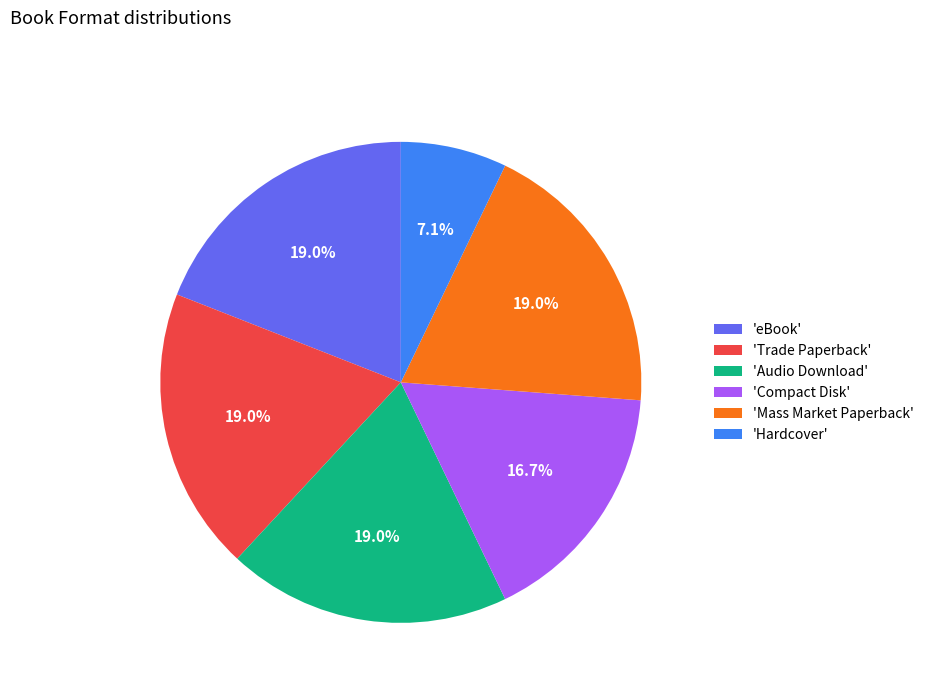

Does any single category account for the majority?

No